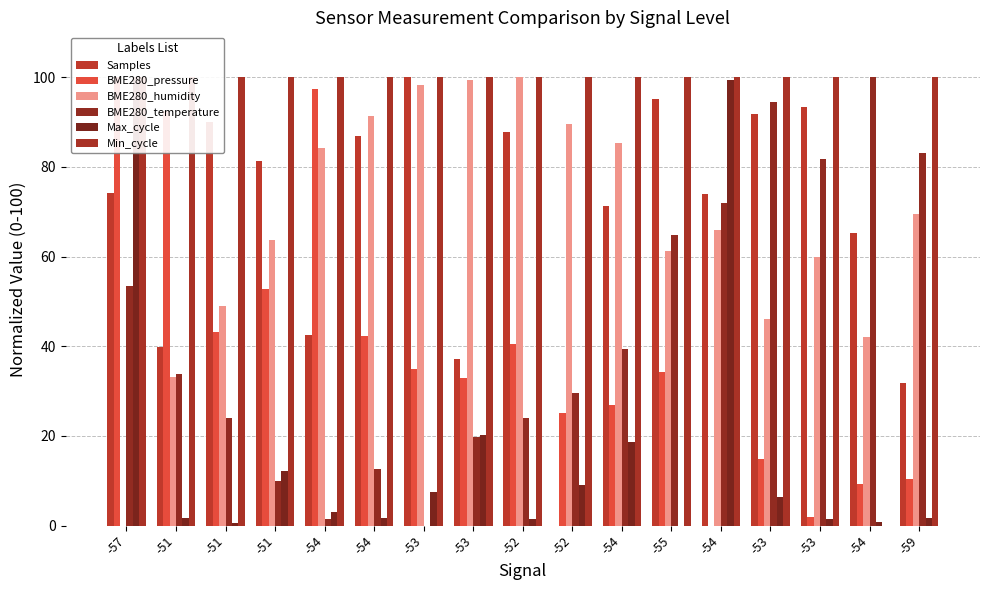

What are all the series names shown in the legend?

Samples, BME280_pressure, BME280_humidity, BME280_temperature, Max_cycle, Min_cycle